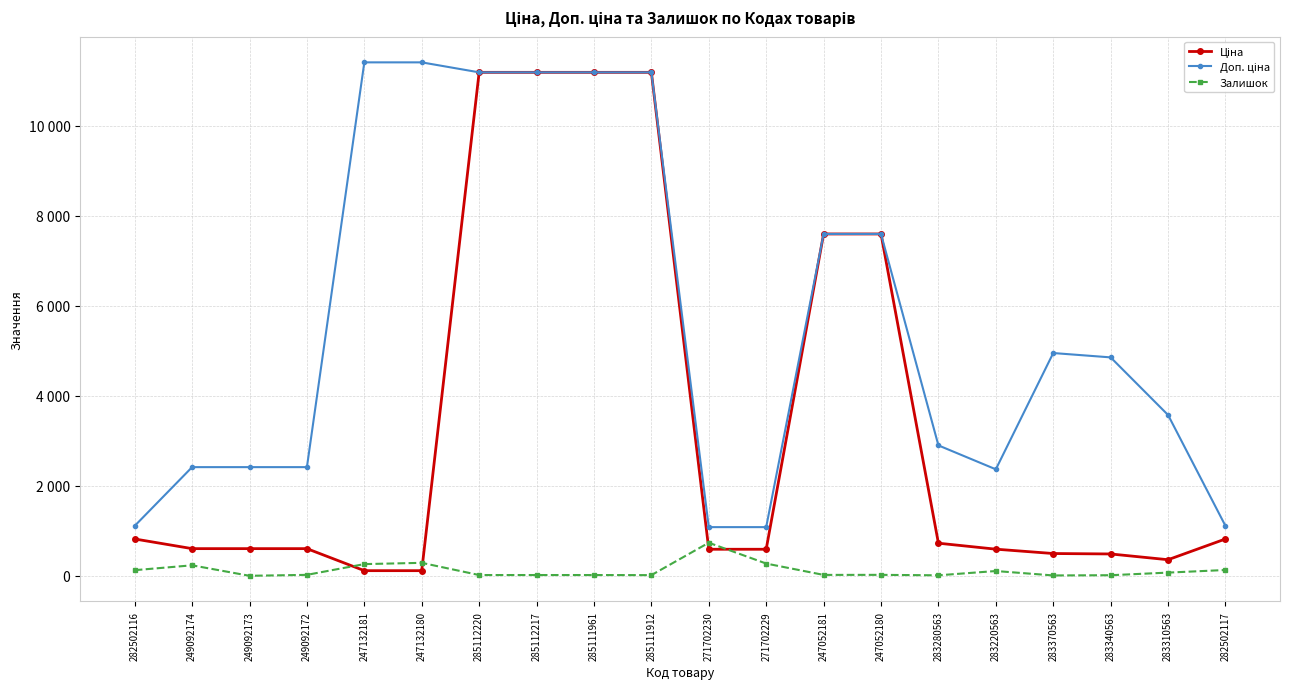

Reading left to right, transcribe all the data shown in this chart.

Ціна: 818.5	603.7	603.7	603.7	114.1	114.1	11188.2	11188.2	11188.2	11188.2	589.9	589.9	7596.5	7596.5	724.5	591.6	495.0	485.4	357.4	818.5
Доп. ціна: 1109.2	2414.8	2414.8	2414.8	11410.0	11410.0	11188.2	11188.2	11188.2	11188.2	1081.7	1081.7	7596.5	7596.5	2897.8	2366.5	4950.4	4853.8	3573.9	1109.2
Залишок: 125.0	233.0	0.0	21.0	260.0	288.0	17.0	17.0	17.0	15.0	735.0	272.0	20.0	21.0	11.0	106.0	8.0	13.0	71.0	129.0